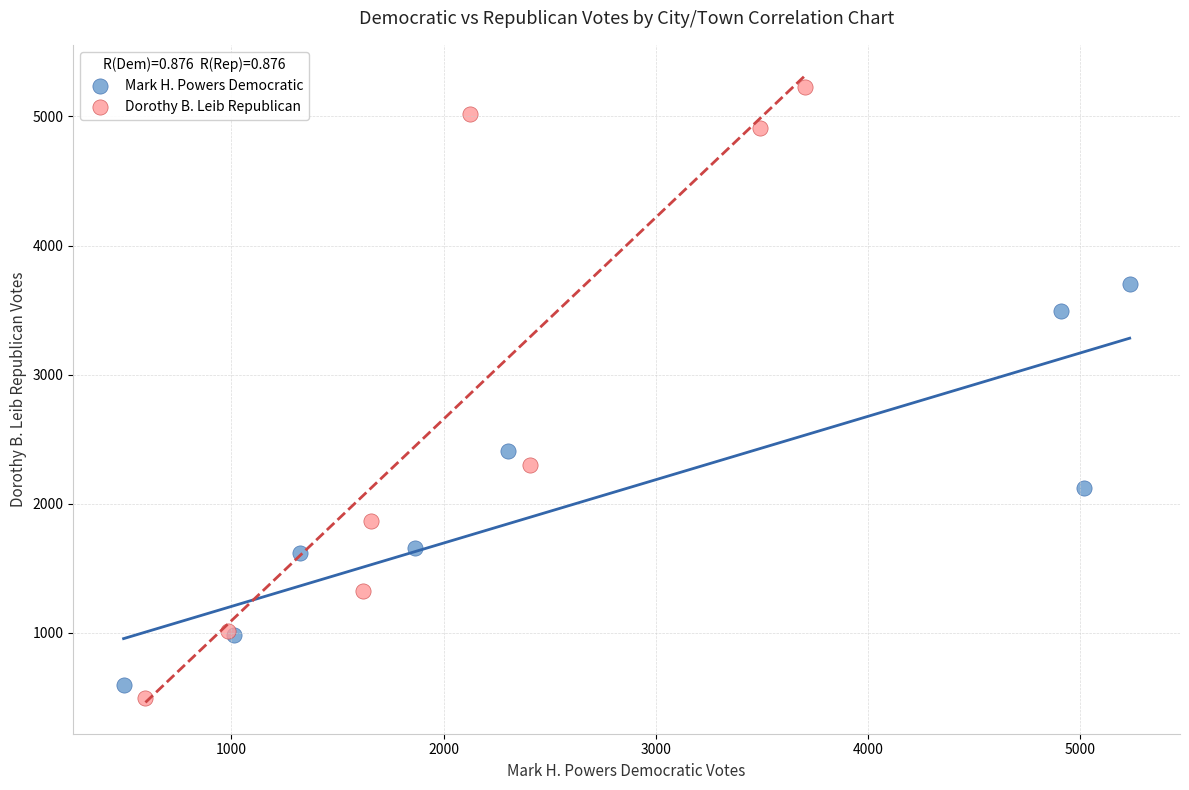

Which series reaches the minimum Y coordinate?

Dorothy B. Leib Republican